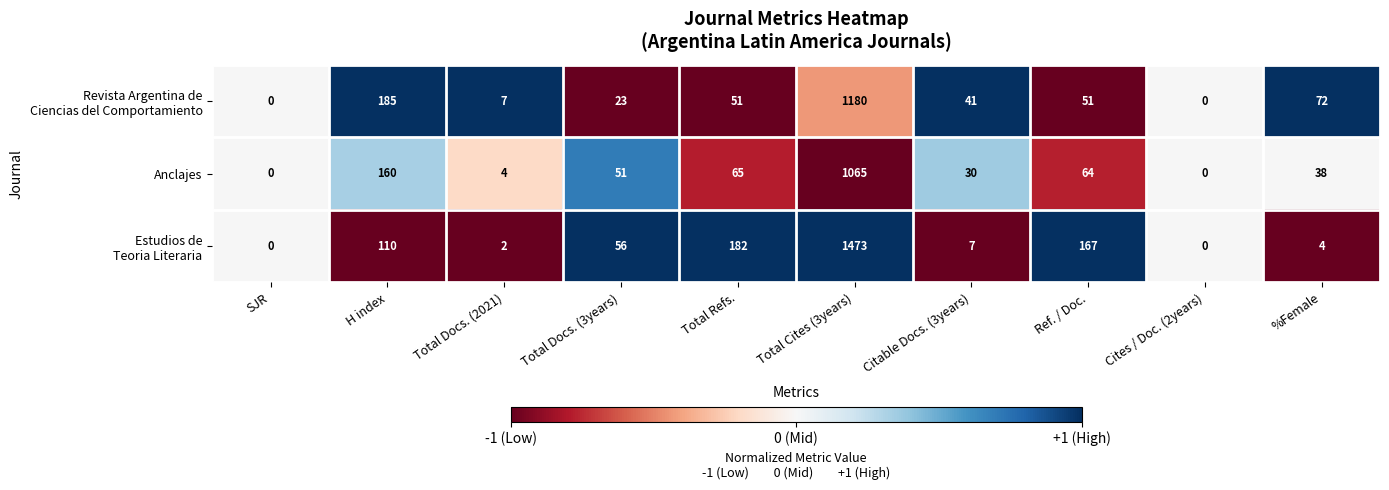

Is it true that Anclajes equals 22 at Total Docs. (3years)?

False